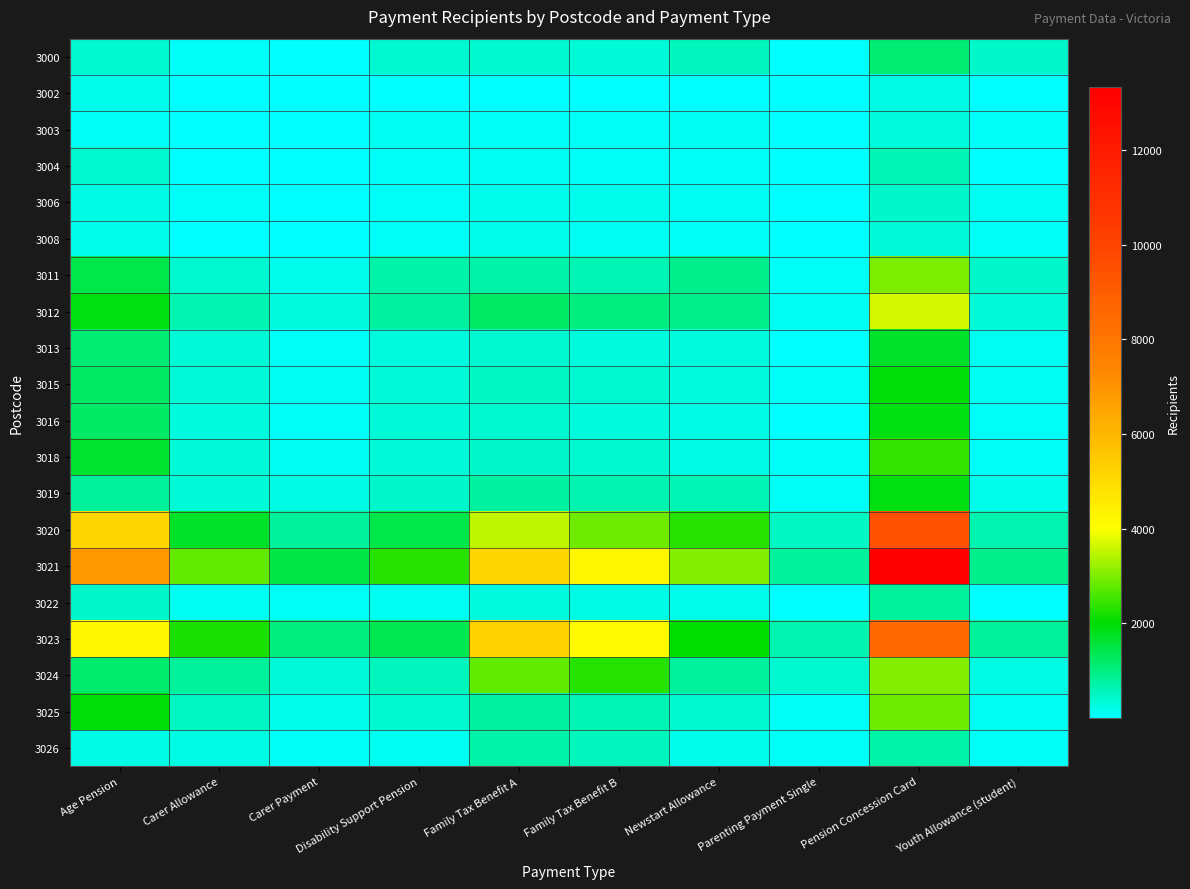

Reading left to right, what are all the values shown in this chart?

3000: Age Pension=375	Carer Allowance=100	Carer Payment=45	Disability Support Pension=404	Family Tax Benefit A=383	Family Tax Benefit B=337	Newstart Allowance=538	Parenting Payment Single=42	Pension Concession Card=1109	Youth Allowance (student)=426
3002: Age Pension=182	Carer Allowance=21	Carer Payment=5	Disability Support Pension=36	Family Tax Benefit A=31	Family Tax Benefit B=30	Newstart Allowance=35	Parenting Payment Single=5	Pension Concession Card=251	Youth Allowance (student)=40
3003: Age Pension=98	Carer Allowance=34	Carer Payment=10	Disability Support Pension=116	Family Tax Benefit A=88	Family Tax Benefit B=74	Newstart Allowance=116	Parenting Payment Single=14	Pension Concession Card=281	Youth Allowance (student)=70
3004: Age Pension=389	Carer Allowance=46	Carer Payment=15	Disability Support Pension=109	Family Tax Benefit A=117	Family Tax Benefit B=102	Newstart Allowance=87	Parenting Payment Single=14	Pension Concession Card=586	Youth Allowance (student)=57
3006: Age Pension=260	Carer Allowance=58	Carer Payment=18	Disability Support Pension=88	Family Tax Benefit A=212	Family Tax Benefit B=197	Newstart Allowance=161	Parenting Payment Single=10	Pension Concession Card=471	Youth Allowance (student)=134
3008: Age Pension=189	Carer Allowance=44	Carer Payment=13	Disability Support Pension=75	Family Tax Benefit A=177	Family Tax Benefit B=159	Newstart Allowance=95	Parenting Payment Single=19	Pension Concession Card=342	Youth Allowance (student)=74
3011: Age Pension=1461	Carer Allowance=376	Carer Payment=179	Disability Support Pension=714	Family Tax Benefit A=702	Family Tax Benefit B=583	Newstart Allowance=905	Parenting Payment Single=104	Pension Concession Card=3009	Youth Allowance (student)=431
3012: Age Pension=1922	Carer Allowance=647	Carer Payment=269	Disability Support Pension=766	Family Tax Benefit A=1232	Family Tax Benefit B=1017	Newstart Allowance=900	Parenting Payment Single=156	Pension Concession Card=3677	Youth Allowance (student)=344
3013: Age Pension=1099	Carer Allowance=330	Carer Payment=100	Disability Support Pension=282	Family Tax Benefit A=377	Family Tax Benefit B=299	Newstart Allowance=266	Parenting Payment Single=40	Pension Concession Card=1714	Youth Allowance (student)=132
3015: Age Pension=1232	Carer Allowance=369	Carer Payment=114	Disability Support Pension=329	Family Tax Benefit A=519	Family Tax Benefit B=411	Newstart Allowance=292	Parenting Payment Single=65	Pension Concession Card=1956	Youth Allowance (student)=120
3016: Age Pension=1232	Carer Allowance=294	Carer Payment=76	Disability Support Pension=333	Family Tax Benefit A=382	Family Tax Benefit B=316	Newstart Allowance=236	Parenting Payment Single=49	Pension Concession Card=1928	Youth Allowance (student)=96
3018: Age Pension=1622	Carer Allowance=334	Carer Payment=113	Disability Support Pension=352	Family Tax Benefit A=460	Family Tax Benefit B=384	Newstart Allowance=265	Parenting Payment Single=70	Pension Concession Card=2408	Youth Allowance (student)=79
3019: Age Pension=791	Carer Allowance=331	Carer Payment=220	Disability Support Pension=424	Family Tax Benefit A=747	Family Tax Benefit B=632	Newstart Allowance=582	Parenting Payment Single=106	Pension Concession Card=1896	Youth Allowance (student)=175
3020: Age Pension=5129	Carer Allowance=1677	Carer Payment=835	Disability Support Pension=1453	Family Tax Benefit A=3508	Family Tax Benefit B=2900	Newstart Allowance=2316	Parenting Payment Single=479	Pension Concession Card=9455	Youth Allowance (student)=654
3021: Age Pension=6865	Carer Allowance=2814	Carer Payment=1494	Disability Support Pension=2306	Family Tax Benefit A=5152	Family Tax Benefit B=4271	Newstart Allowance=3062	Parenting Payment Single=803	Pension Concession Card=13326	Youth Allowance (student)=892
3022: Age Pension=423	Carer Allowance=129	Carer Payment=59	Disability Support Pension=134	Family Tax Benefit A=291	Family Tax Benefit B=244	Newstart Allowance=204	Parenting Payment Single=48	Pension Concession Card=794	Youth Allowance (student)=36
3023: Age Pension=4247	Carer Allowance=2193	Carer Payment=1026	Disability Support Pension=1365	Family Tax Benefit A=5228	Family Tax Benefit B=4131	Newstart Allowance=1996	Parenting Payment Single=654	Pension Concession Card=8510	Youth Allowance (student)=828
3024: Age Pension=1198	Carer Allowance=827	Carer Payment=364	Disability Support Pension=577	Family Tax Benefit A=2787	Family Tax Benefit B=2307	Newstart Allowance=803	Parenting Payment Single=396	Pension Concession Card=3058	Youth Allowance (student)=231
3025: Age Pension=1953	Carer Allowance=481	Carer Payment=205	Disability Support Pension=372	Family Tax Benefit A=742	Family Tax Benefit B=617	Newstart Allowance=374	Parenting Payment Single=103	Pension Concession Card=2887	Youth Allowance (student)=151
3026: Age Pension=244	Carer Allowance=228	Carer Payment=95	Disability Support Pension=133	Family Tax Benefit A=728	Family Tax Benefit B=575	Newstart Allowance=212	Parenting Payment Single=96	Pension Concession Card=706	Youth Allowance (student)=83